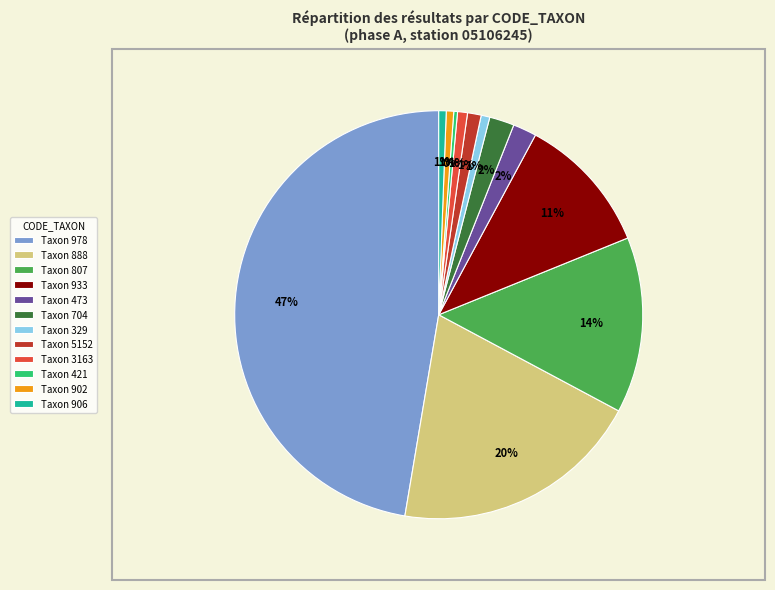

Is the sum of Taxon 5152 and Taxon 978 greater than half?

No